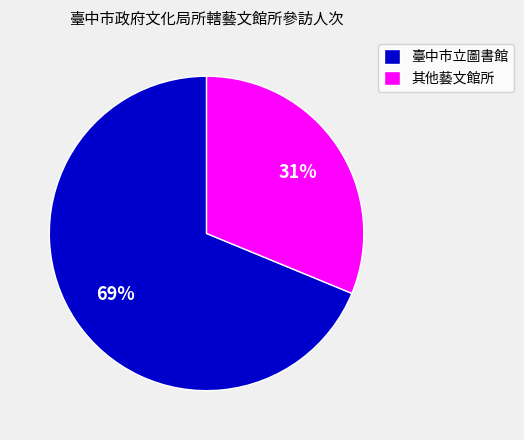

Combined, do 臺中市立圖書館 and 其他藝文館所 account for over 50%?

Yes